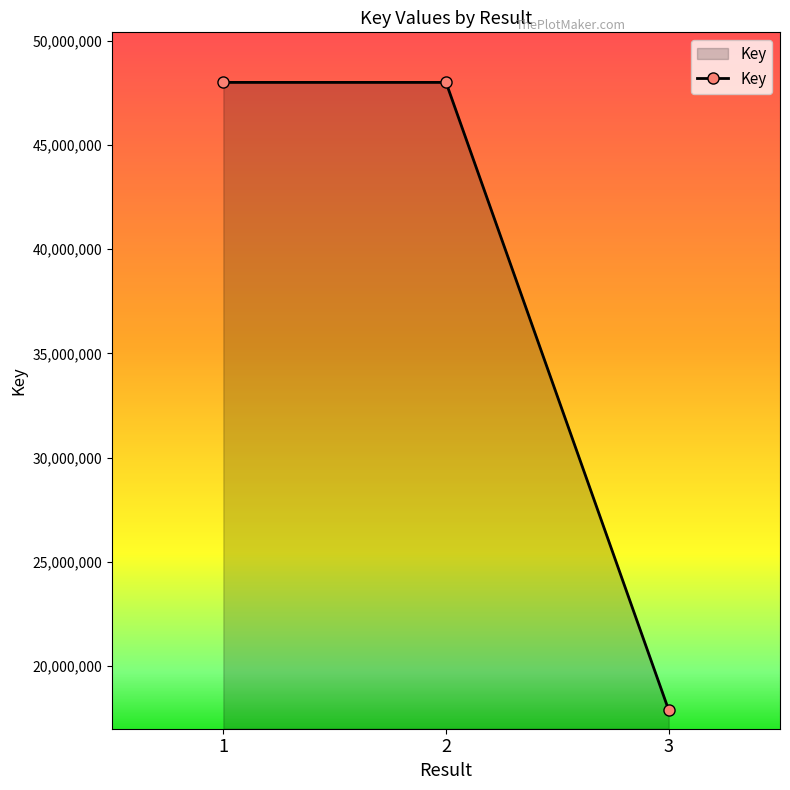

True or false: the data shows 47996519 at 2.

True